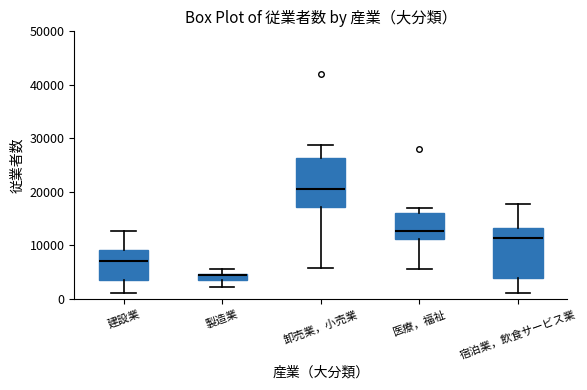

Where does the lower whisker of the box for 製造業 end on the y-axis? The values are not printed on the chart, so give them approximately, as read against the axis.

2000